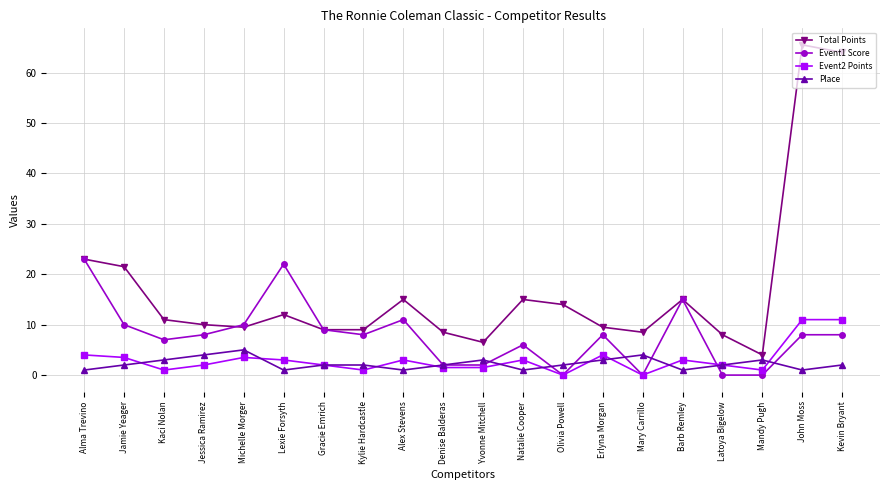

Which series has the largest total across all categories?

Total Points